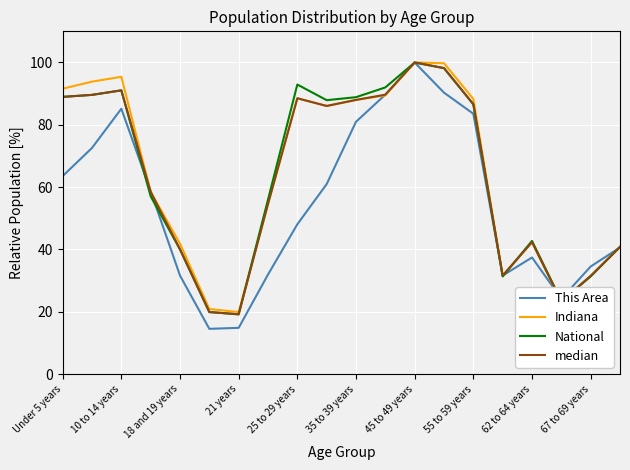

What is the greatest value displayed?

100.0